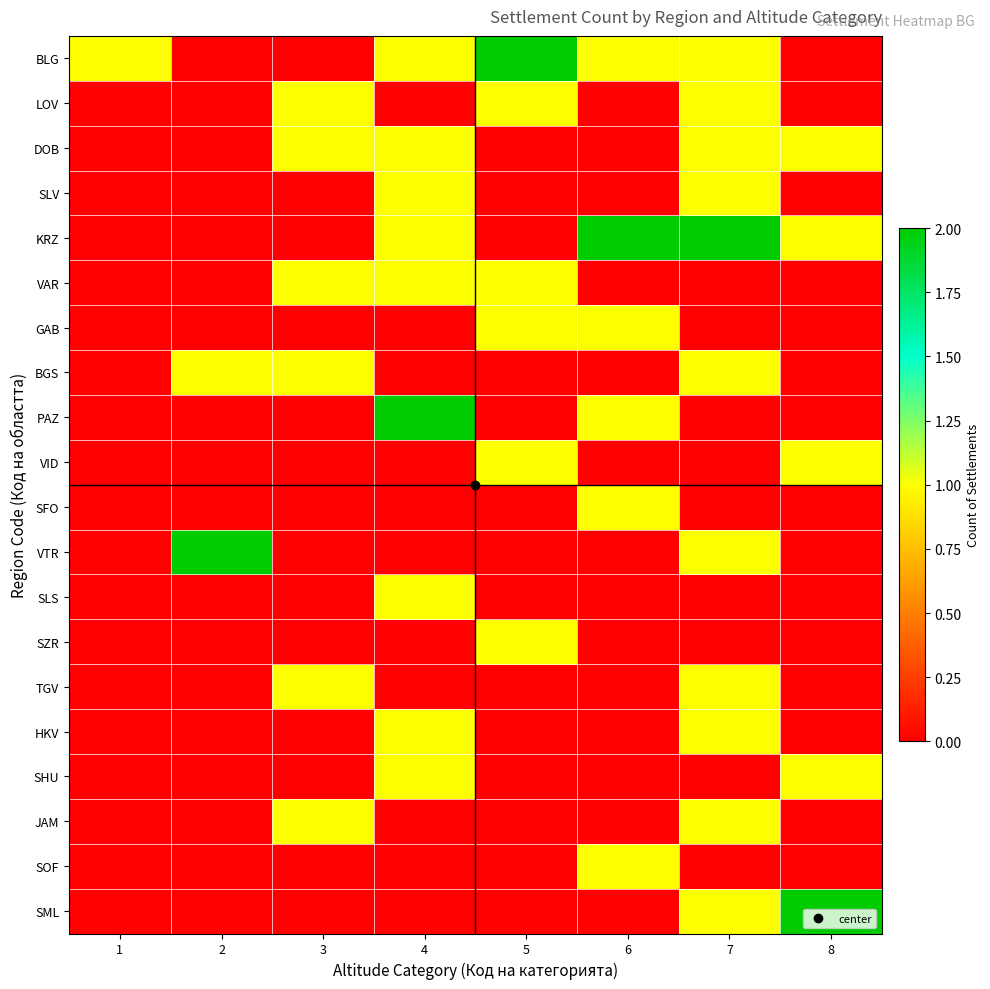

Reading right to left, what are all the values shown in this chart?

BLG: 8=0	7=1	6=1	5=2	4=1	3=0	2=0	1=1
LOV: 8=0	7=1	6=0	5=1	4=0	3=1	2=0	1=0
DOB: 8=1	7=1	6=0	5=0	4=1	3=1	2=0	1=0
SLV: 8=0	7=1	6=0	5=0	4=1	3=0	2=0	1=0
KRZ: 8=1	7=2	6=2	5=0	4=1	3=0	2=0	1=0
VAR: 8=0	7=0	6=0	5=1	4=1	3=1	2=0	1=0
GAB: 8=0	7=0	6=1	5=1	4=0	3=0	2=0	1=0
BGS: 8=0	7=1	6=0	5=0	4=0	3=1	2=1	1=0
PAZ: 8=0	7=0	6=1	5=0	4=2	3=0	2=0	1=0
VID: 8=1	7=0	6=0	5=1	4=0	3=0	2=0	1=0
SFO: 8=0	7=0	6=1	5=0	4=0	3=0	2=0	1=0
VTR: 8=0	7=1	6=0	5=0	4=0	3=0	2=2	1=0
SLS: 8=0	7=0	6=0	5=0	4=1	3=0	2=0	1=0
SZR: 8=0	7=0	6=0	5=1	4=0	3=0	2=0	1=0
TGV: 8=0	7=1	6=0	5=0	4=0	3=1	2=0	1=0
HKV: 8=0	7=1	6=0	5=0	4=1	3=0	2=0	1=0
SHU: 8=1	7=0	6=0	5=0	4=1	3=0	2=0	1=0
JAM: 8=0	7=1	6=0	5=0	4=0	3=1	2=0	1=0
SOF: 8=0	7=0	6=1	5=0	4=0	3=0	2=0	1=0
SML: 8=2	7=1	6=0	5=0	4=0	3=0	2=0	1=0